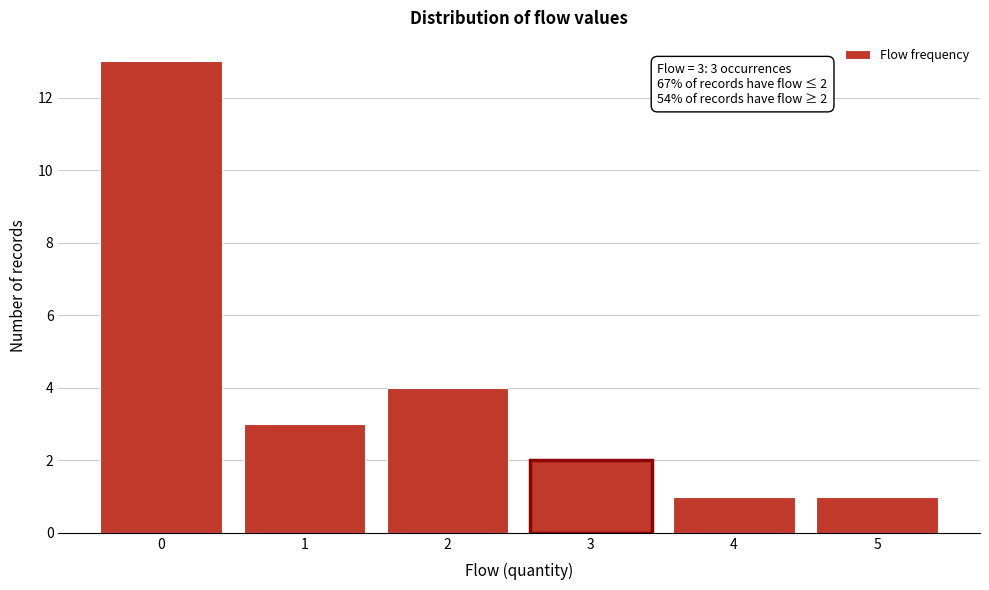

Reading left to right, what are all the values shown in this chart?

0=13	1=3	2=4	3=2	4=1	5=1